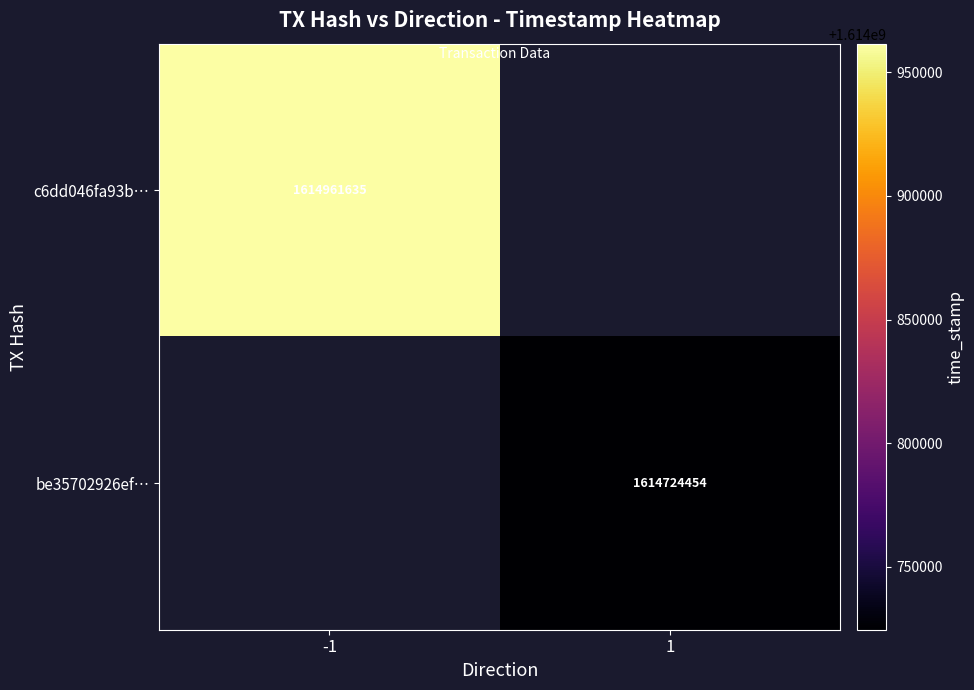

Is it true that be35702926ef… equals 1614724454 at 1?

True